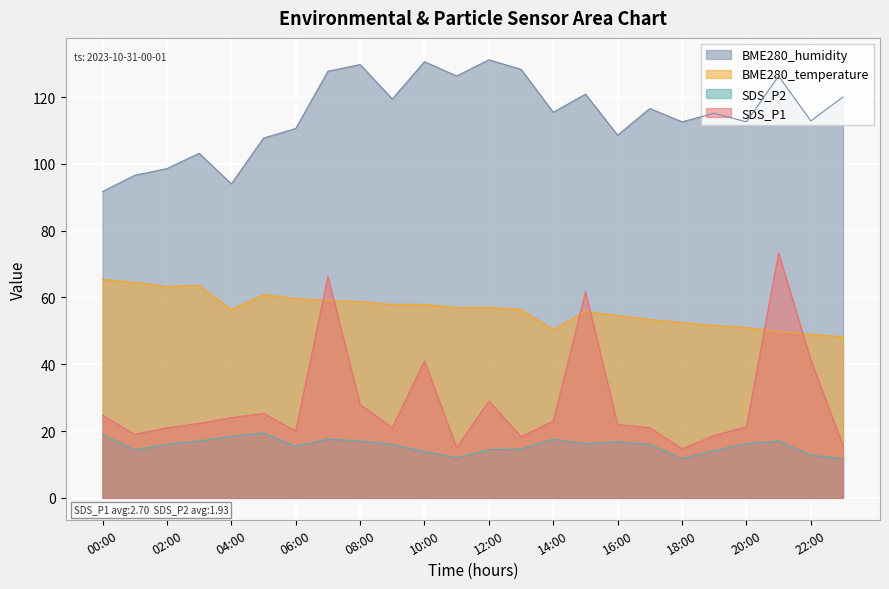

At which category is the sum across all series the highest?

07:00